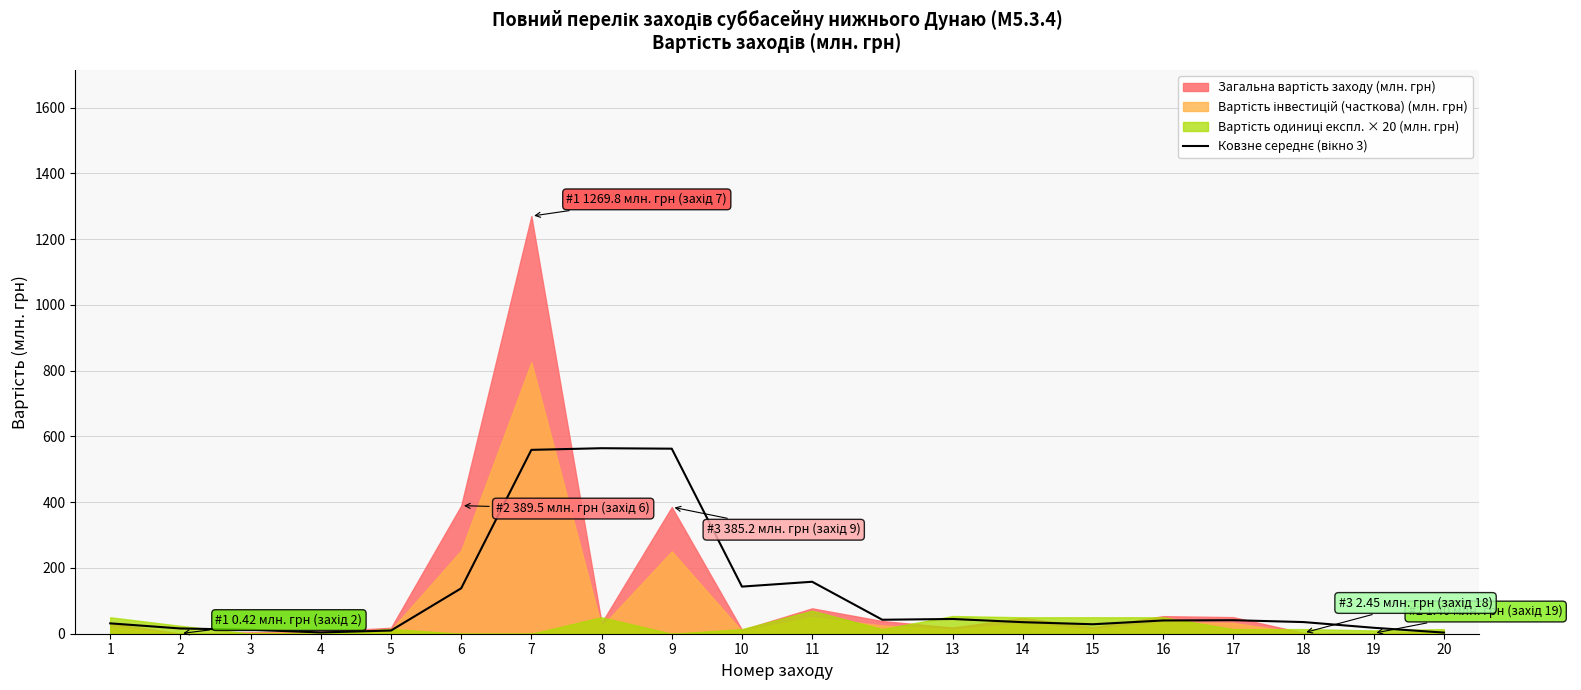

Read the value at 4.

3.9